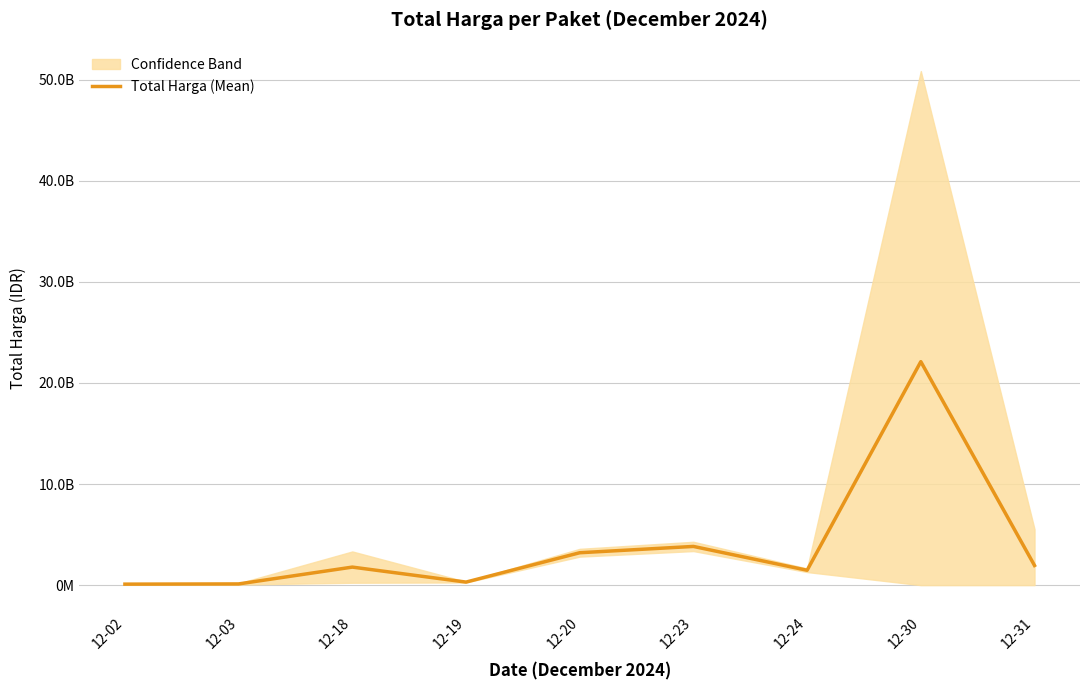

Which label corresponds to the smallest value in the chart?

12-02